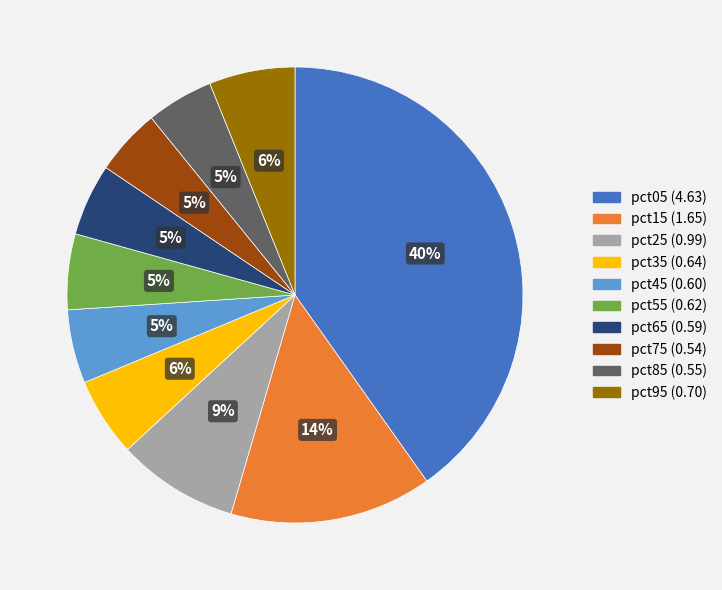

To the nearest percent, what is the difference between the largest and smallest slice percentages?

35%